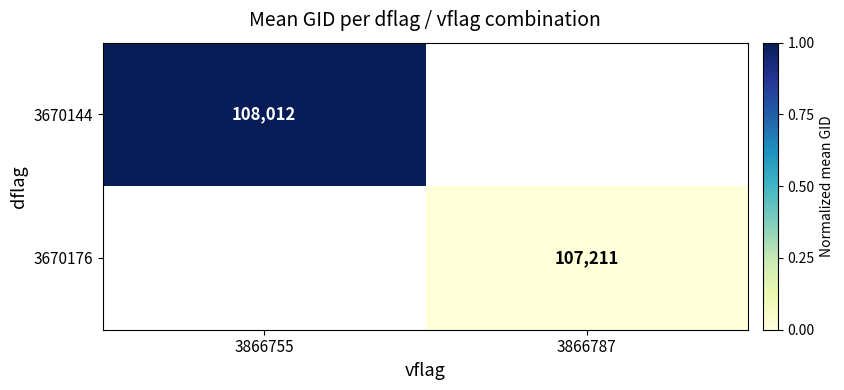

Is it true that 3670144 equals 24603 at 3866755?

False